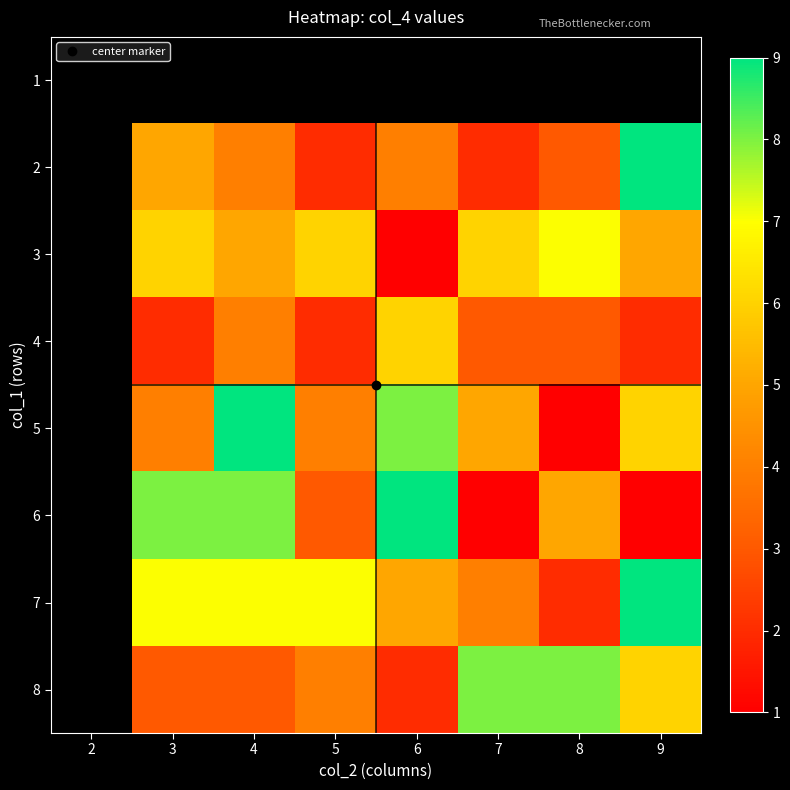

At 6, list the series in order from largest to smallest.

1, 6, 5, 4, 7, 2, 8, 3